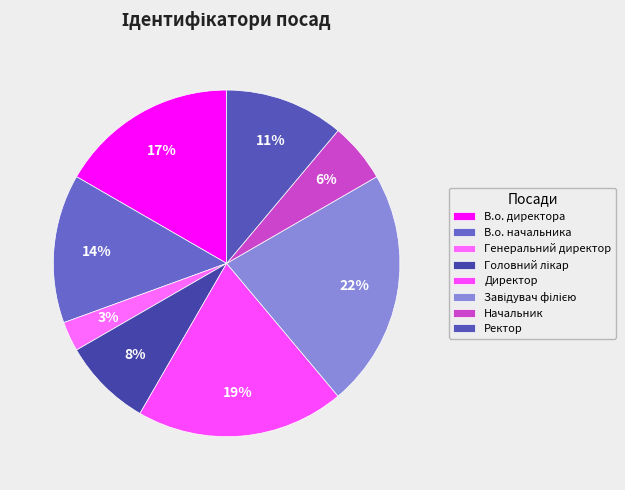

Between В.о. директора and Начальник, which is larger?

В.о. директора